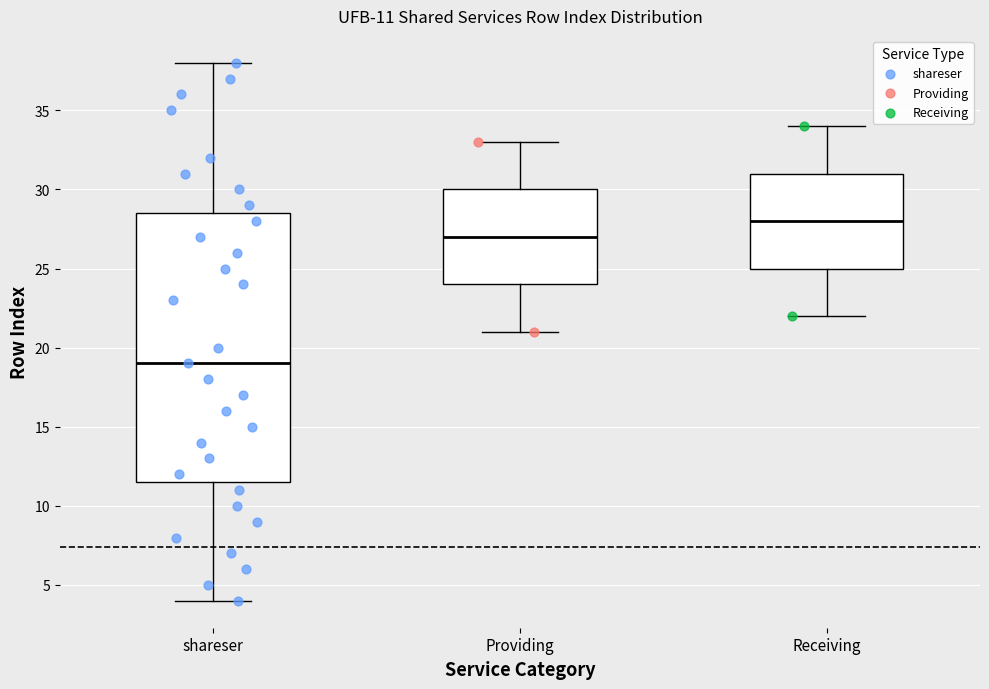

Comparing the boxes themselves (not the whiskers), which one is the tallest?

shareser